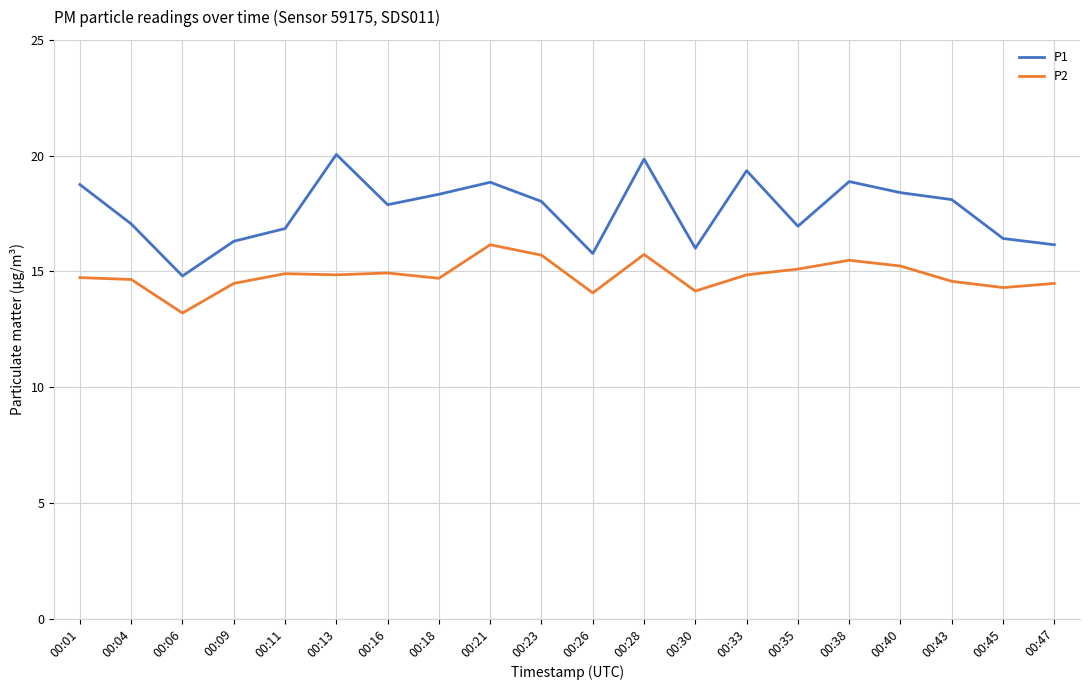

What is the difference between the second highest and minimum values in the P2 series?

2.5